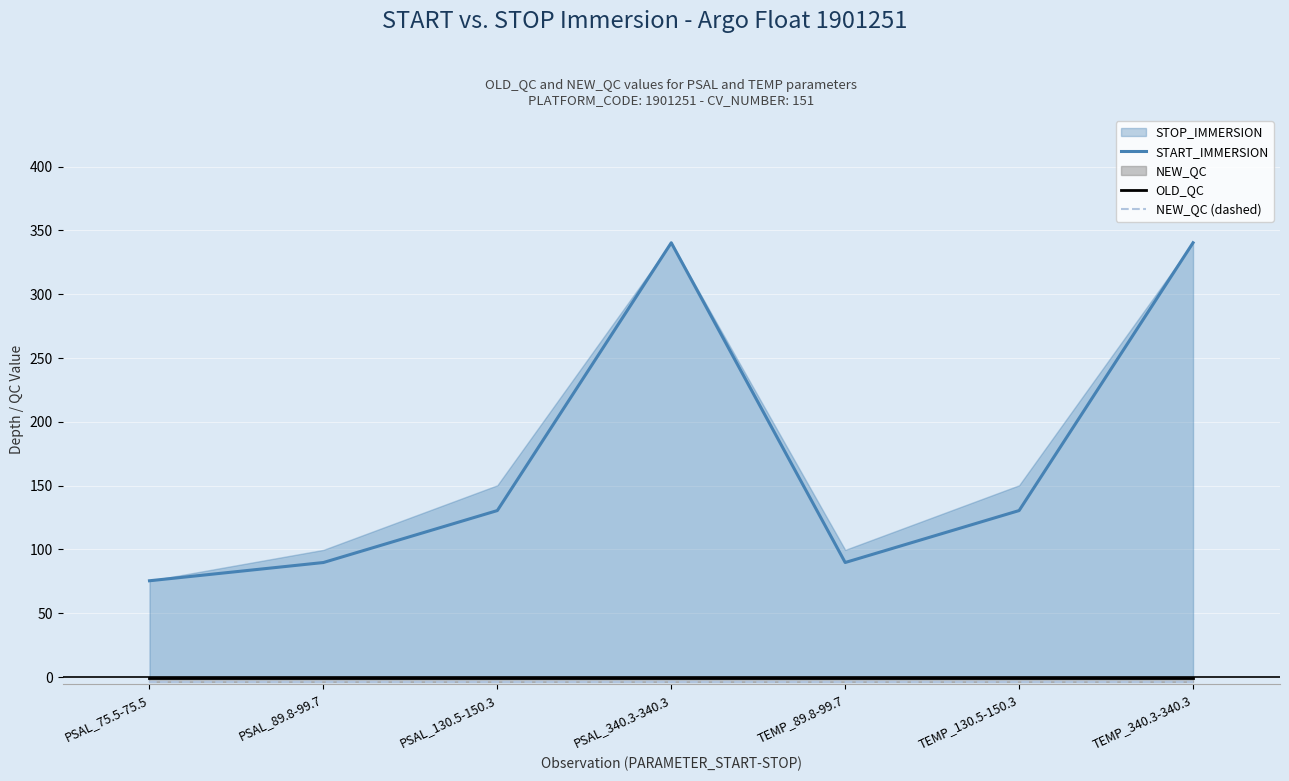

Which label corresponds to the largest value in the chart?

PSAL_340.3-340.3